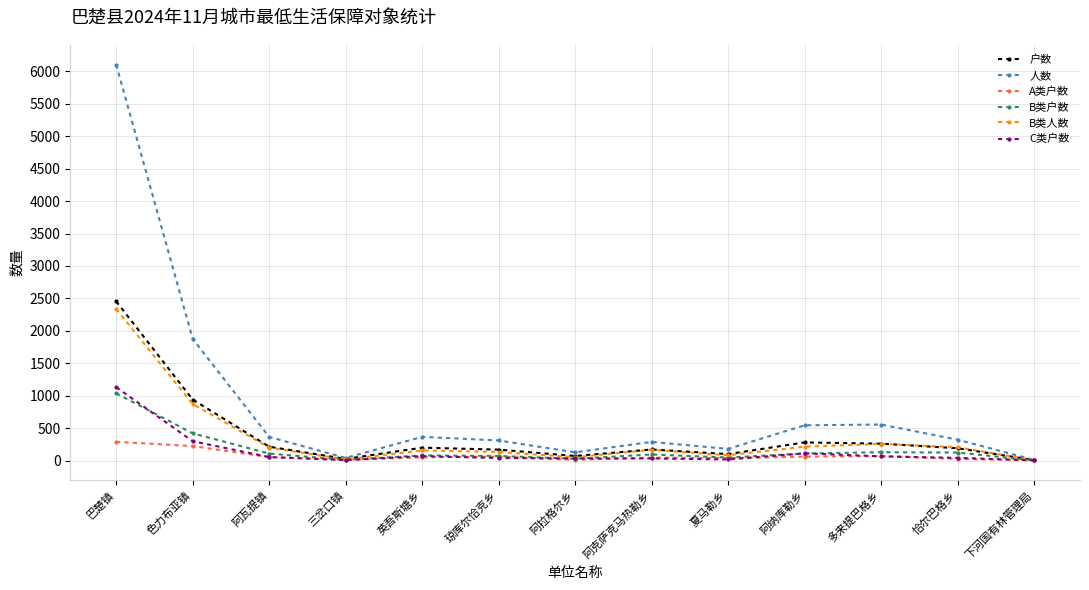

Is it true that B类人数 equals 214 at 阿纳库勒乡?

True